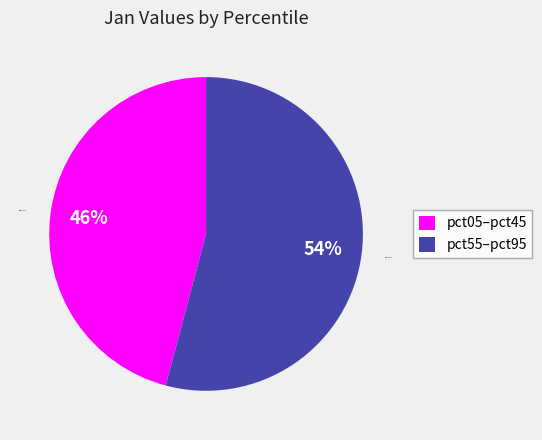

Is there any slice that represents more than half of the pie?

Yes